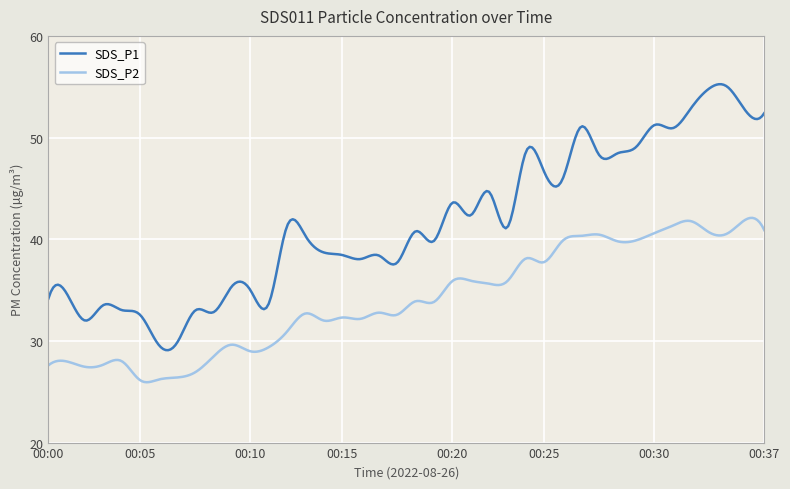

How many categories are shown in the chart?

300